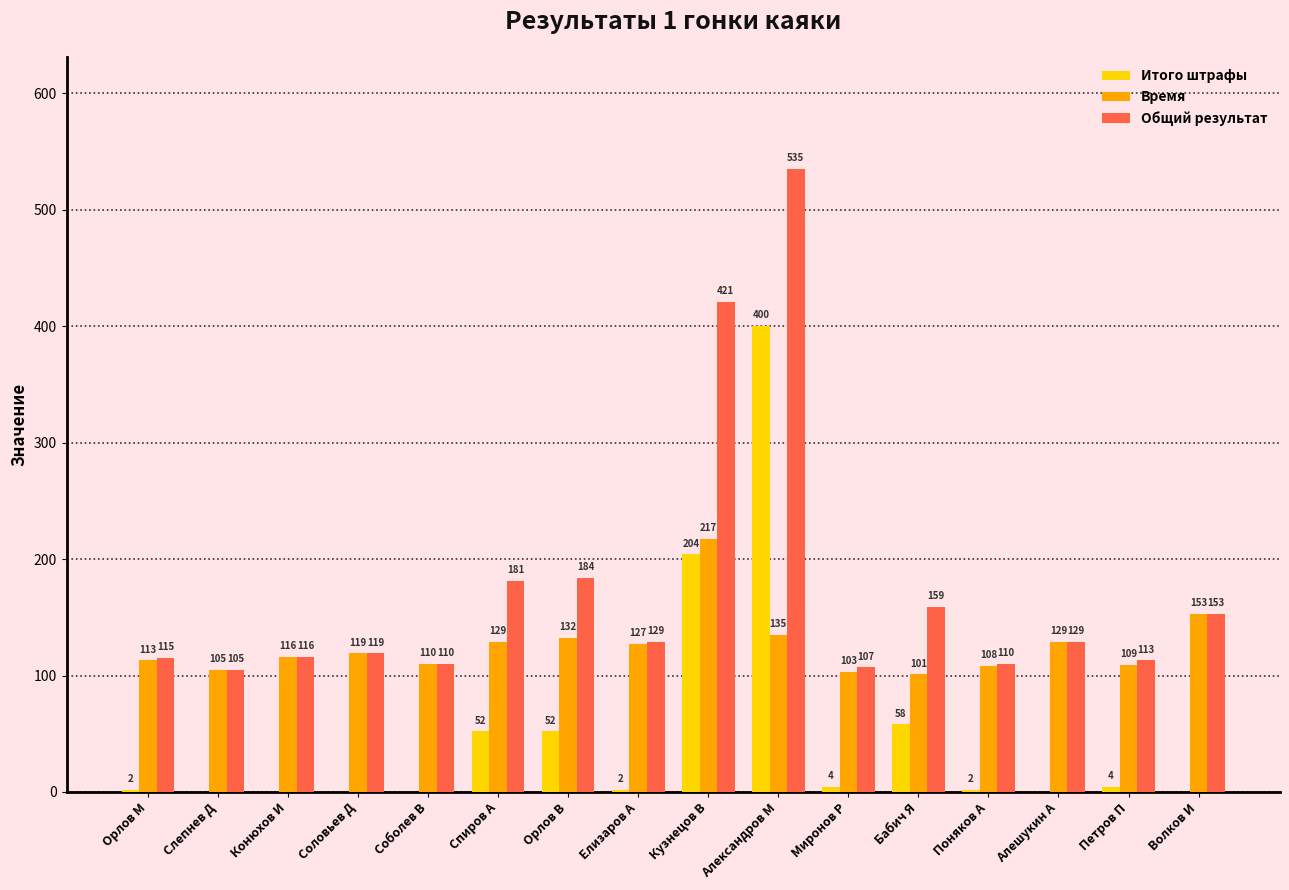

The value of Время at Елизаров А is 127. True or false?

True